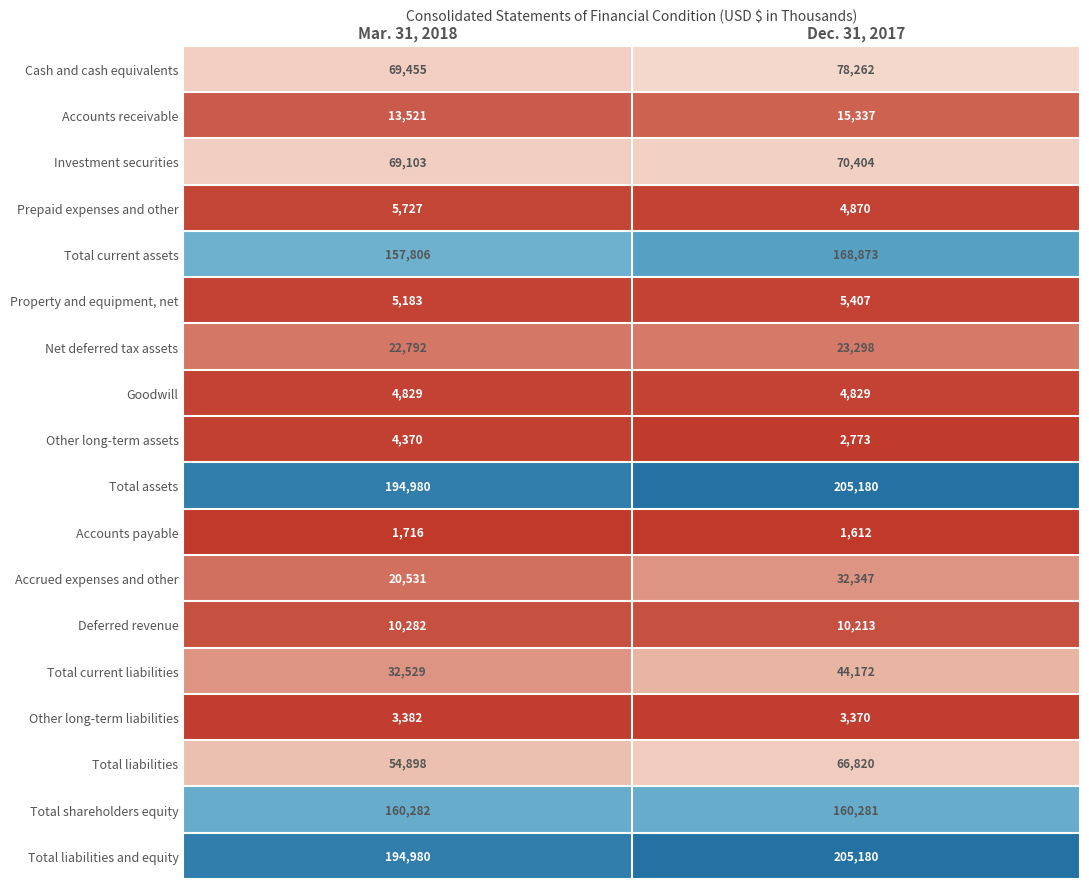

Where is Total liabilities and equity nearest to the value 200080?

Mar. 31, 2018